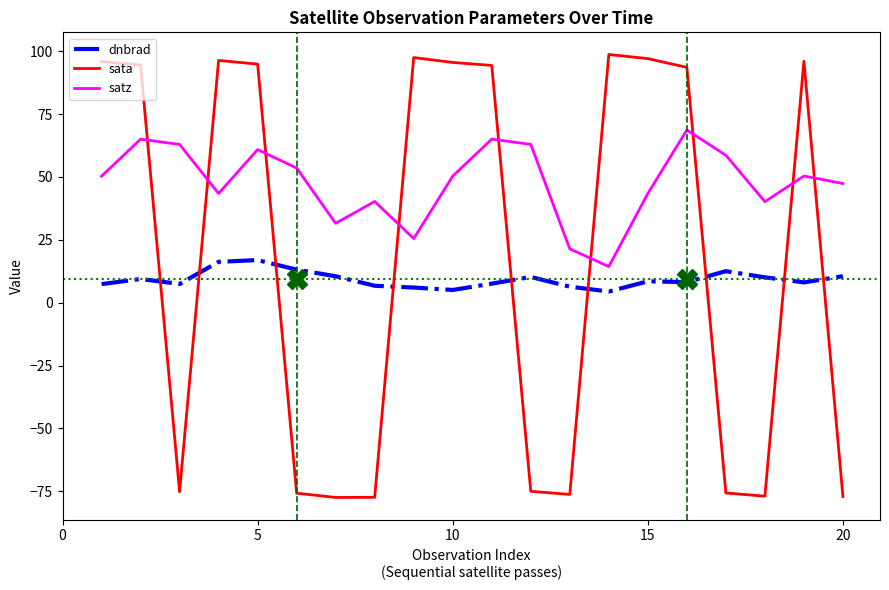

Rank the series by their average value, from lowest to highest.

dnbrad, sata, satz